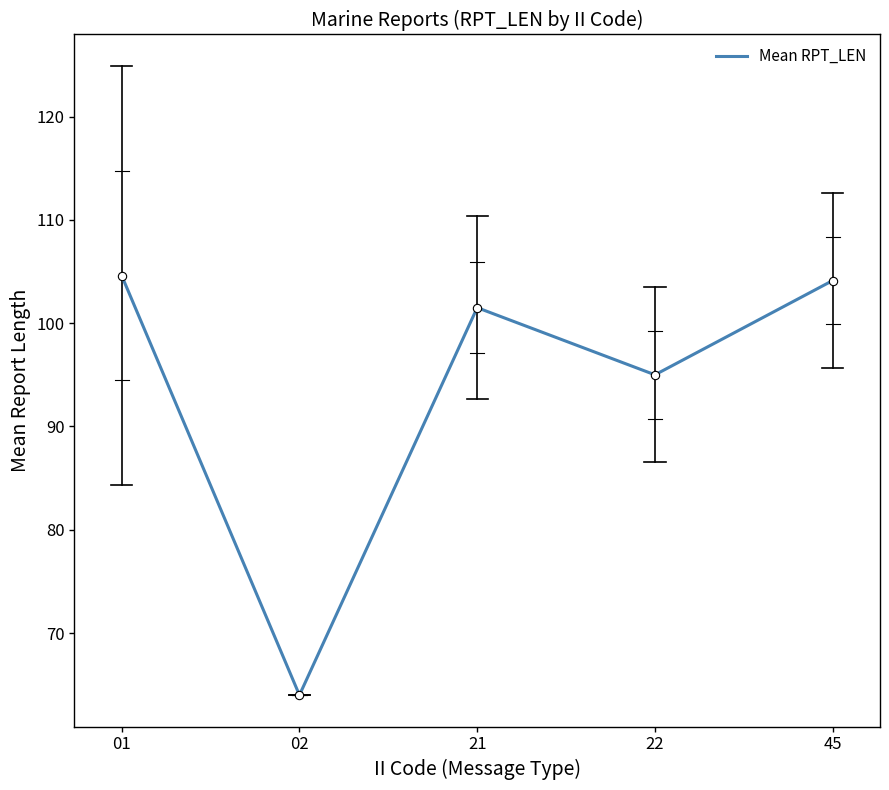

Which label corresponds to the smallest value in the chart?

02